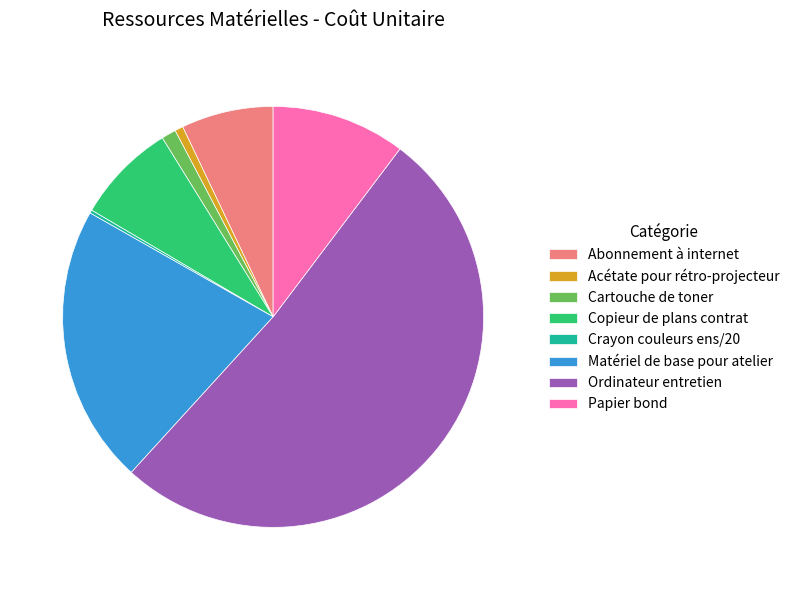

Combined, do Papier bond and Acétate pour rétro-projecteur account for over 50%?

No